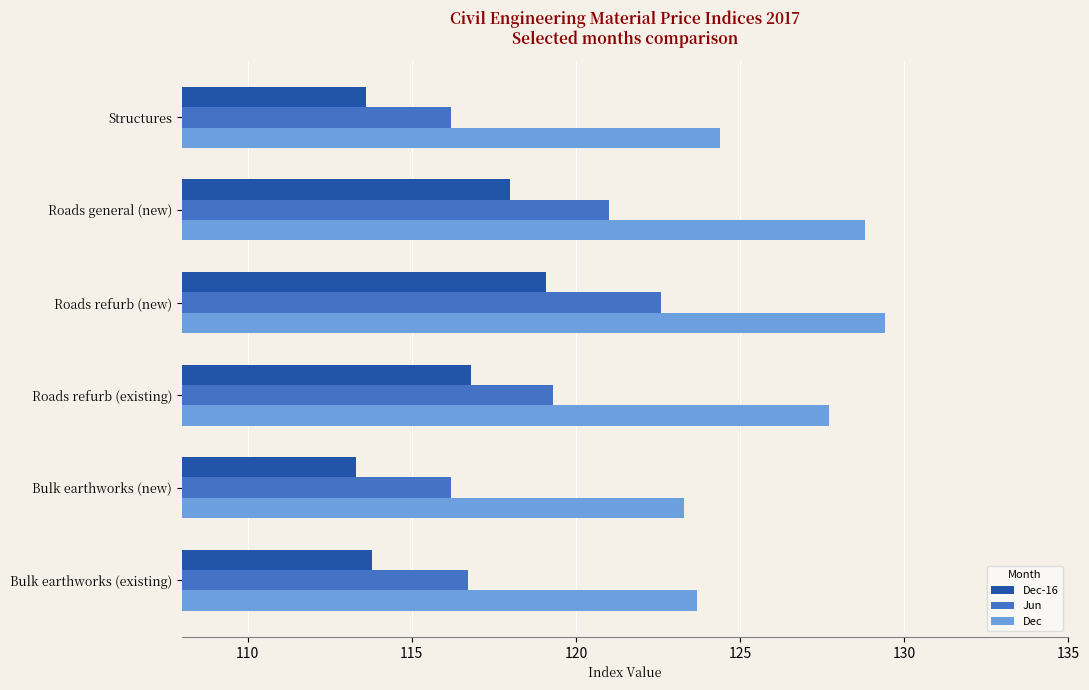

Which category has the highest value in the Dec-16 series?

Roads refurb (new)